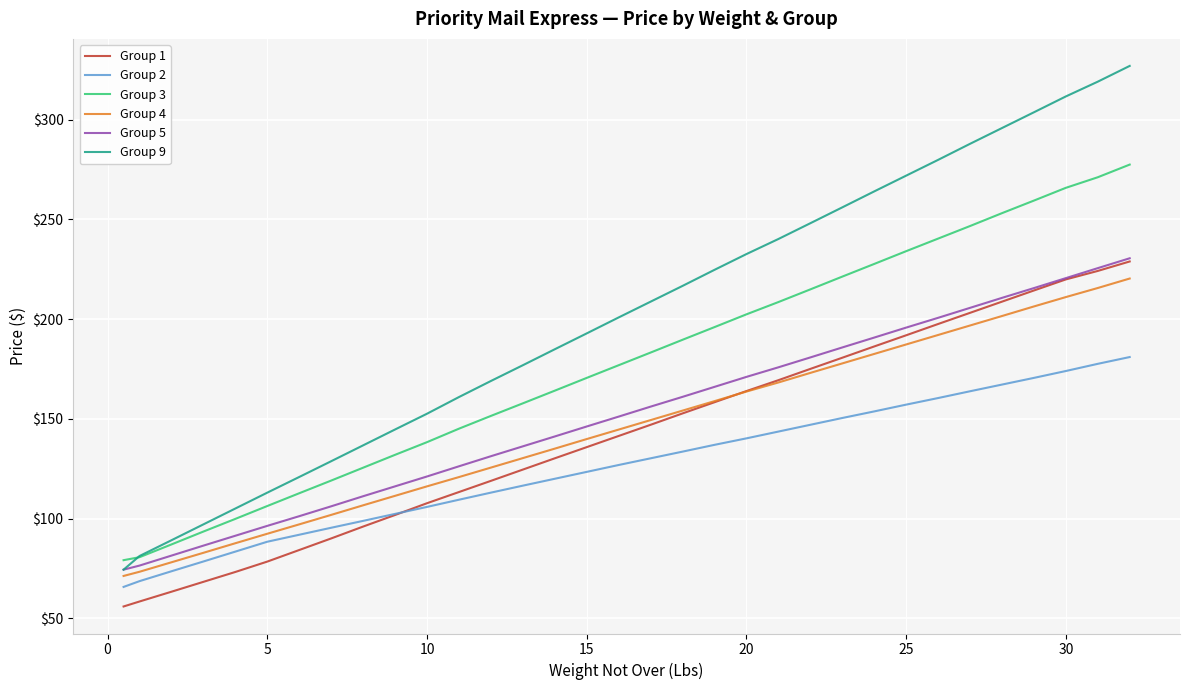

True or false: Group 2 and Group 9 intersect in this chart.

False